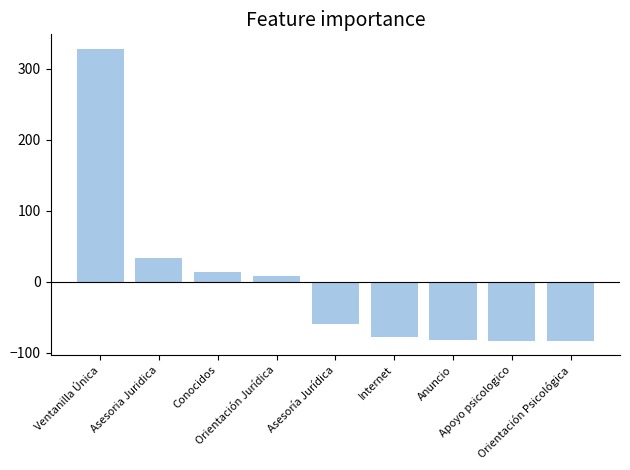

How many positive values are there?

4